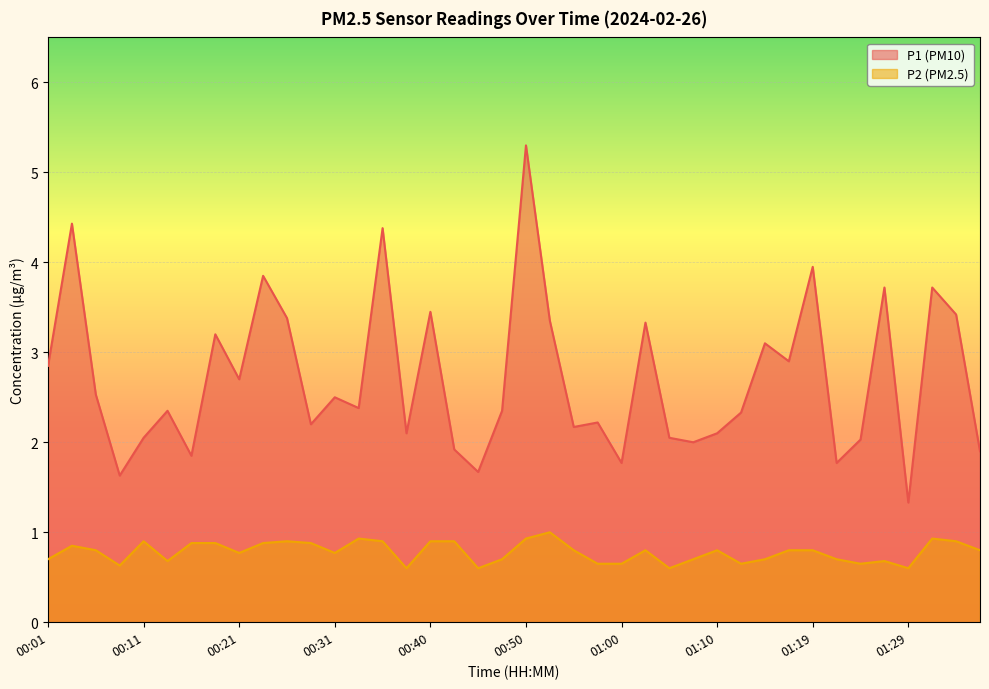

What position from the left is 01:10?

29